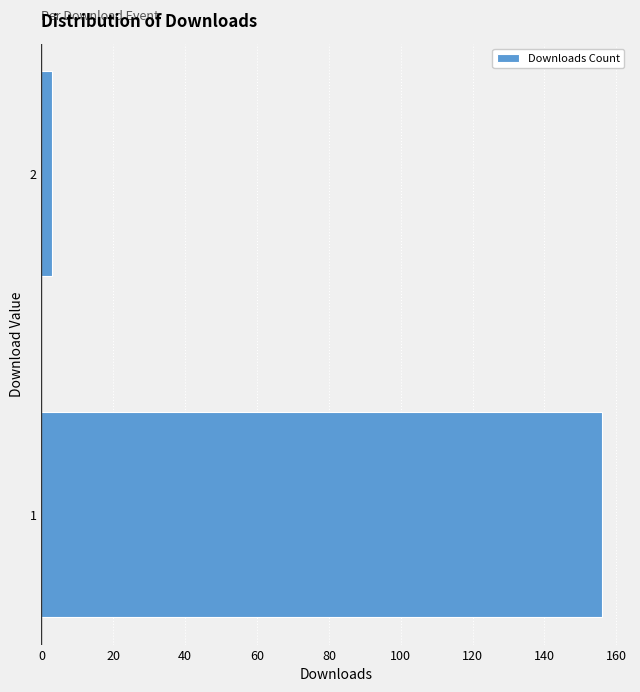

Reading bottom to top, list all the values displayed in this chart.

156	3